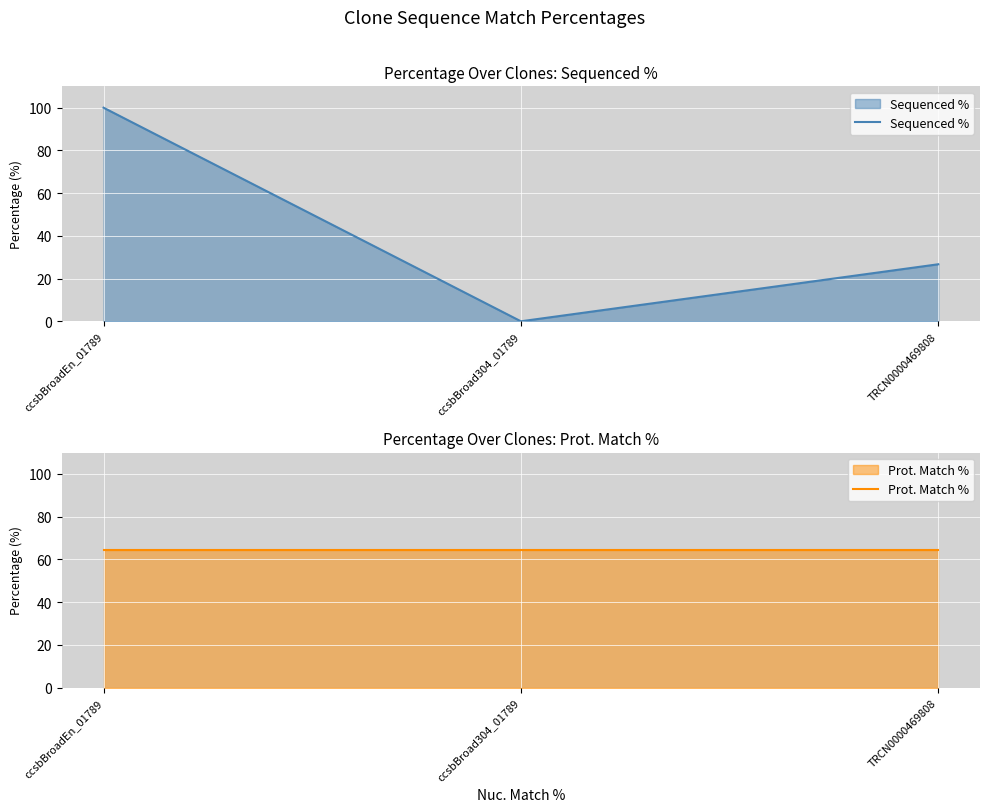

What are all the series names shown in the legend?

Sequenced %, Prot. Match %